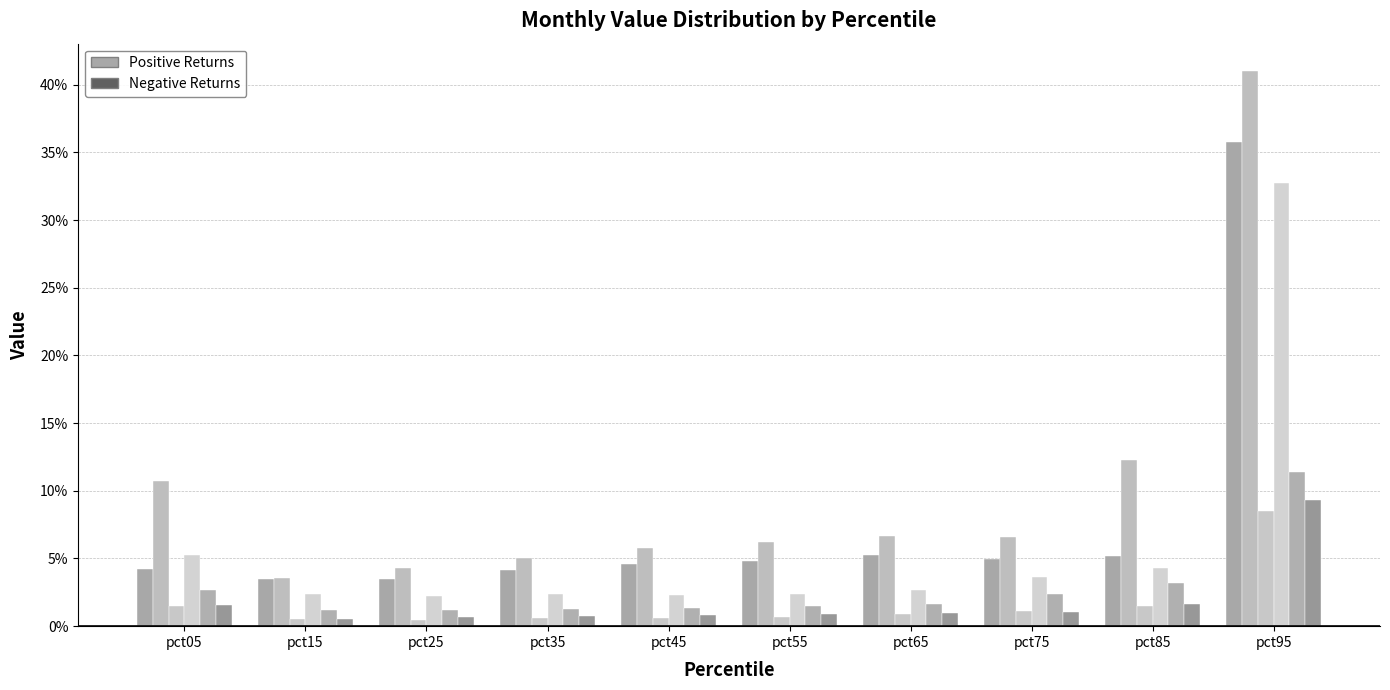

Does the chart contain any negative values?

No